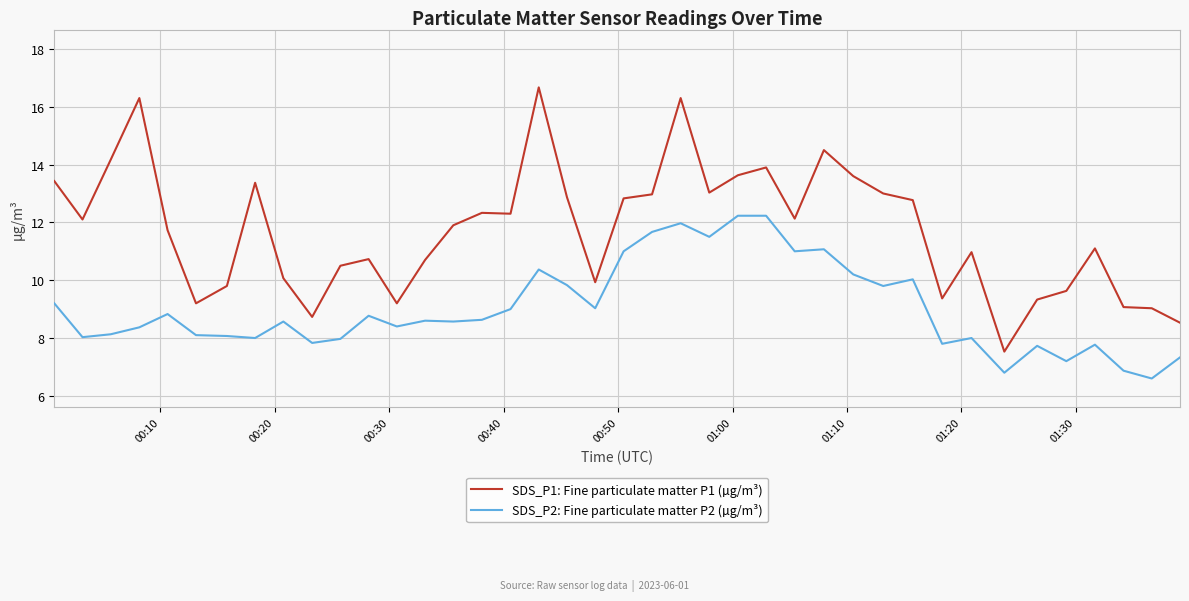

True or false: SDS_P2: Fine particulate matter P2 (µg/m³) and SDS_P1: Fine particulate matter P1 (µg/m³) cross at least once.

False